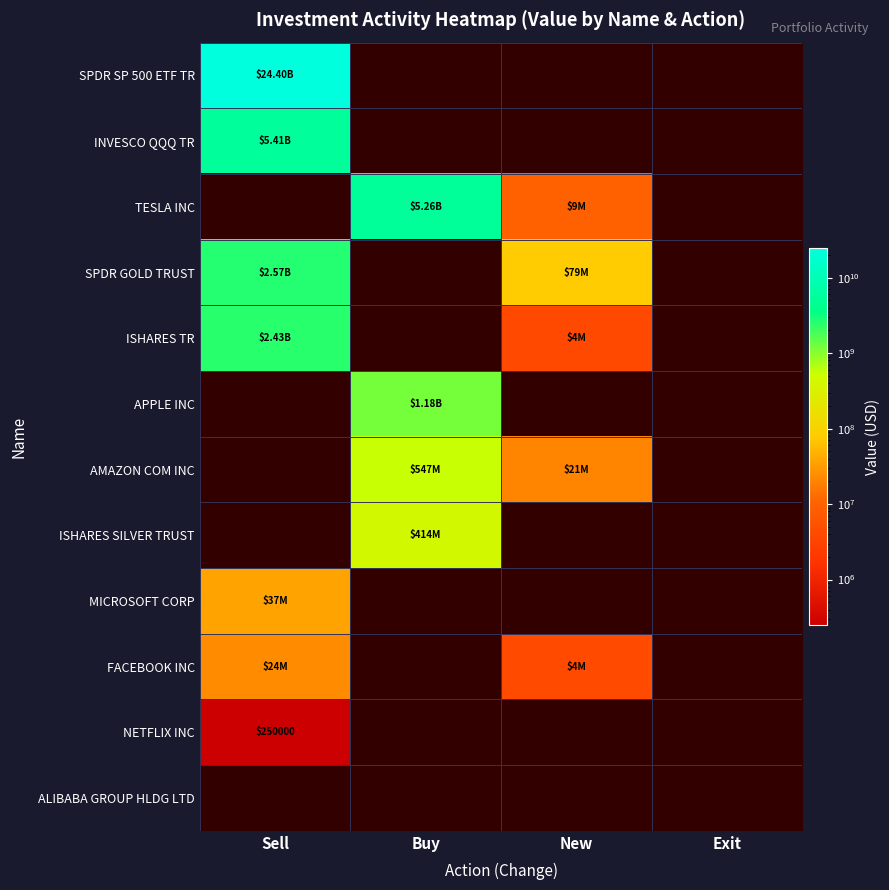

Count the number of data series in this chart.

12